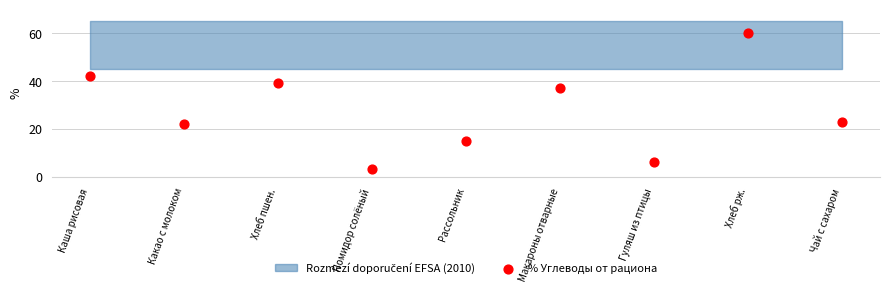

What Y value in the scatter plot is closest to 31?

37